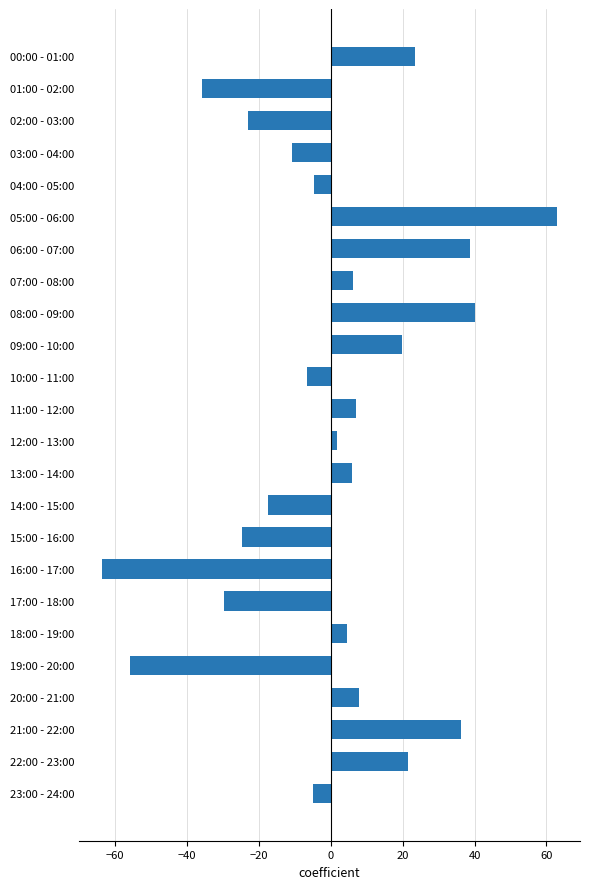

True or false: the data shows 4.6 at 18:00 - 19:00.

True